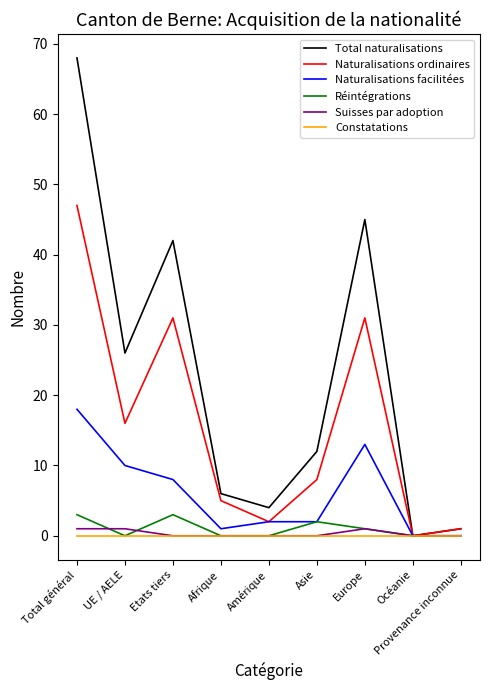

Which series has the widest spread of values?

Total naturalisations